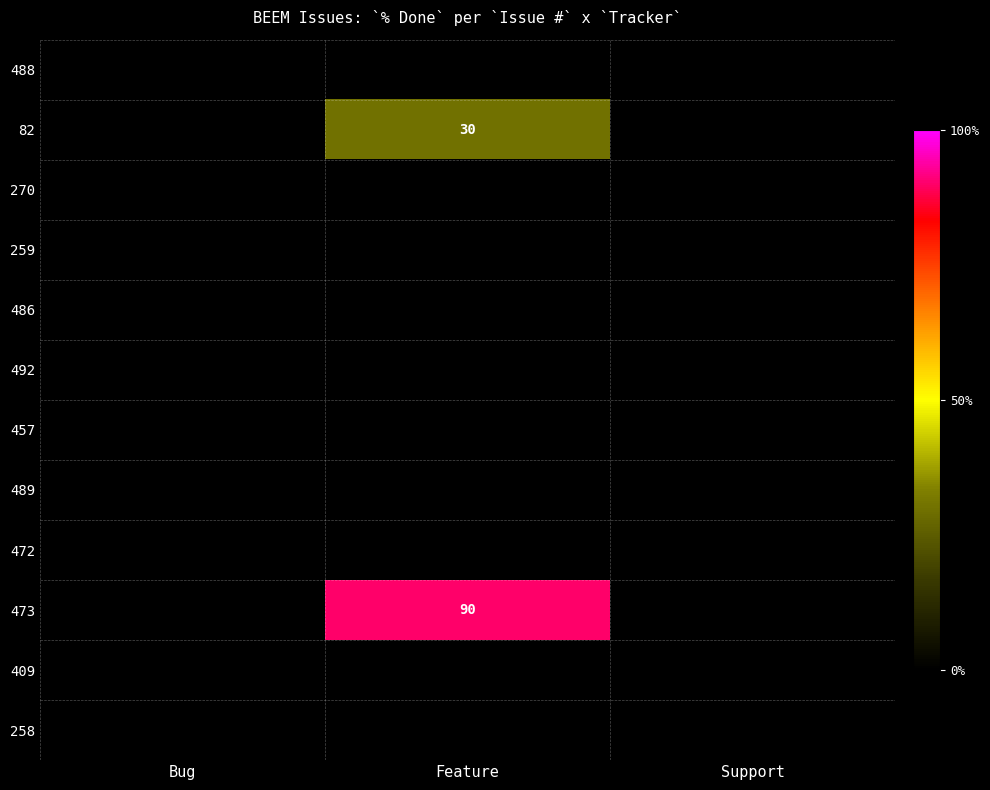

Is the value of 409 at Feature greater than the value of 82 at Support?

No